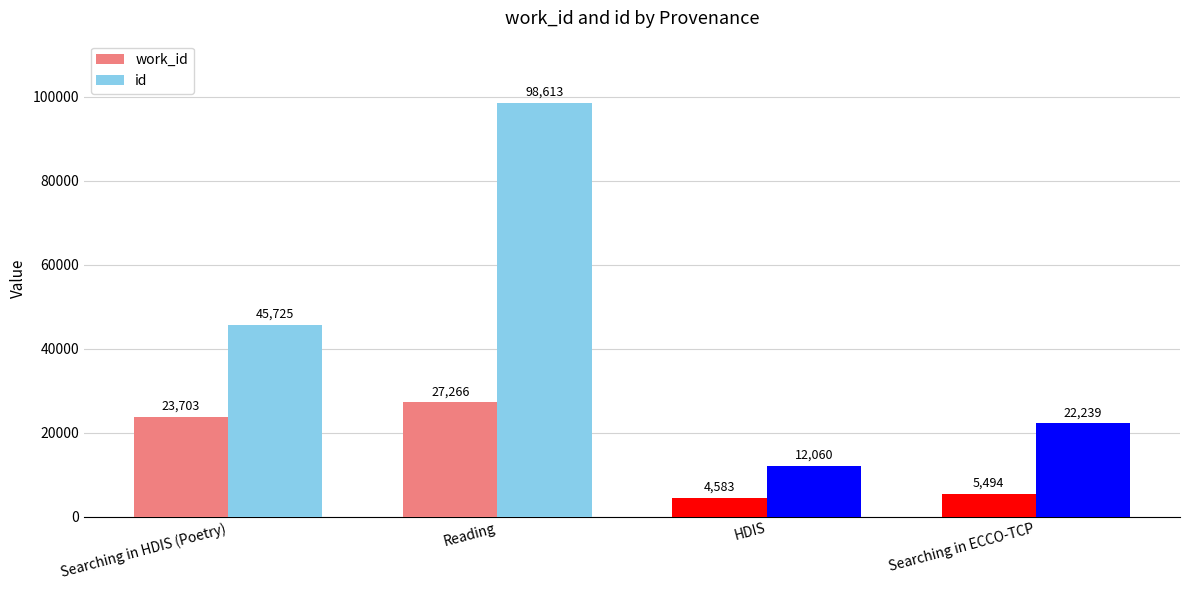

How many data points in work_id are less than 23703?

2